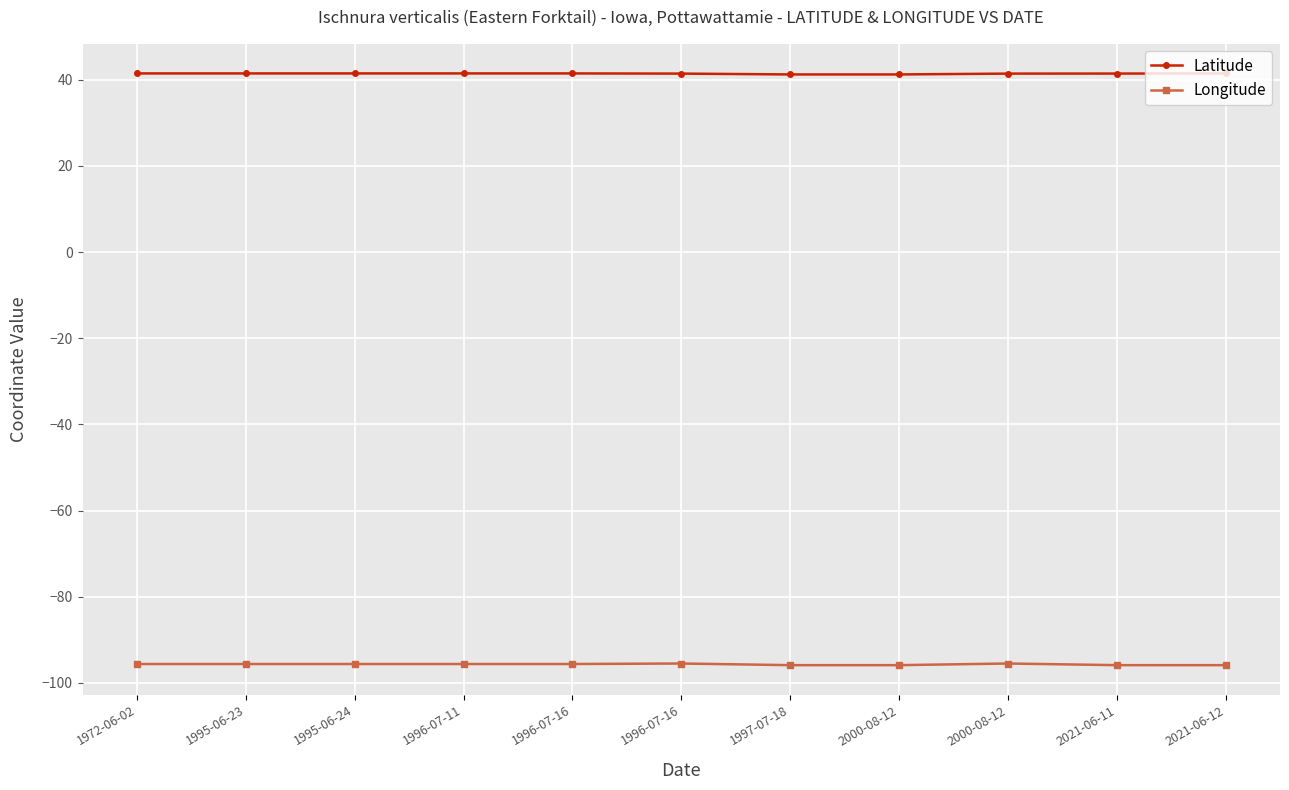

What are all the series names shown in the legend?

Latitude, Longitude